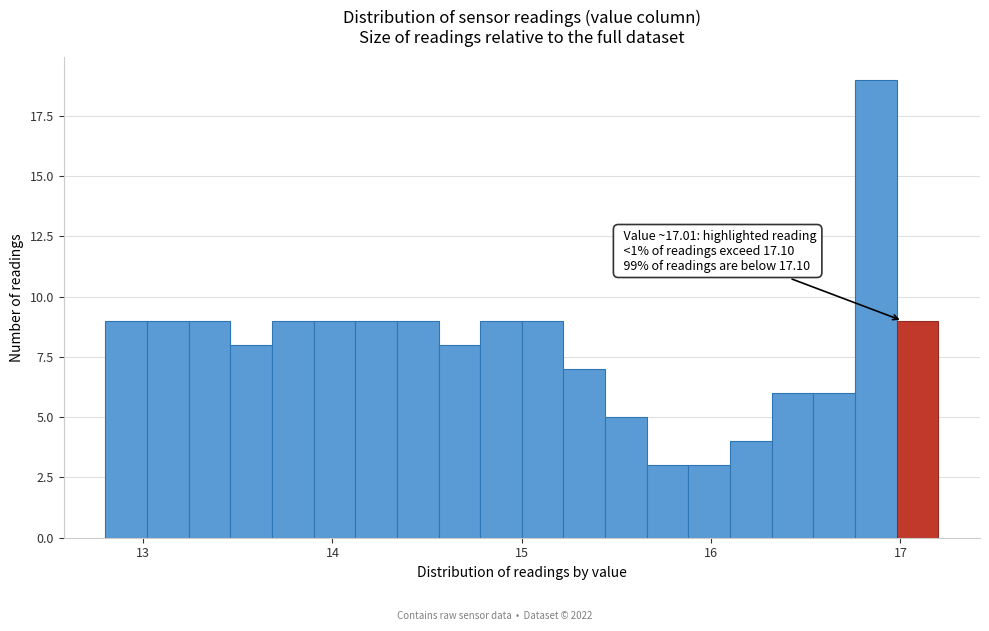

Around what value on the x-axis is the tallest bar? Give the approximate position of its centre, as read against the axis.

16.9